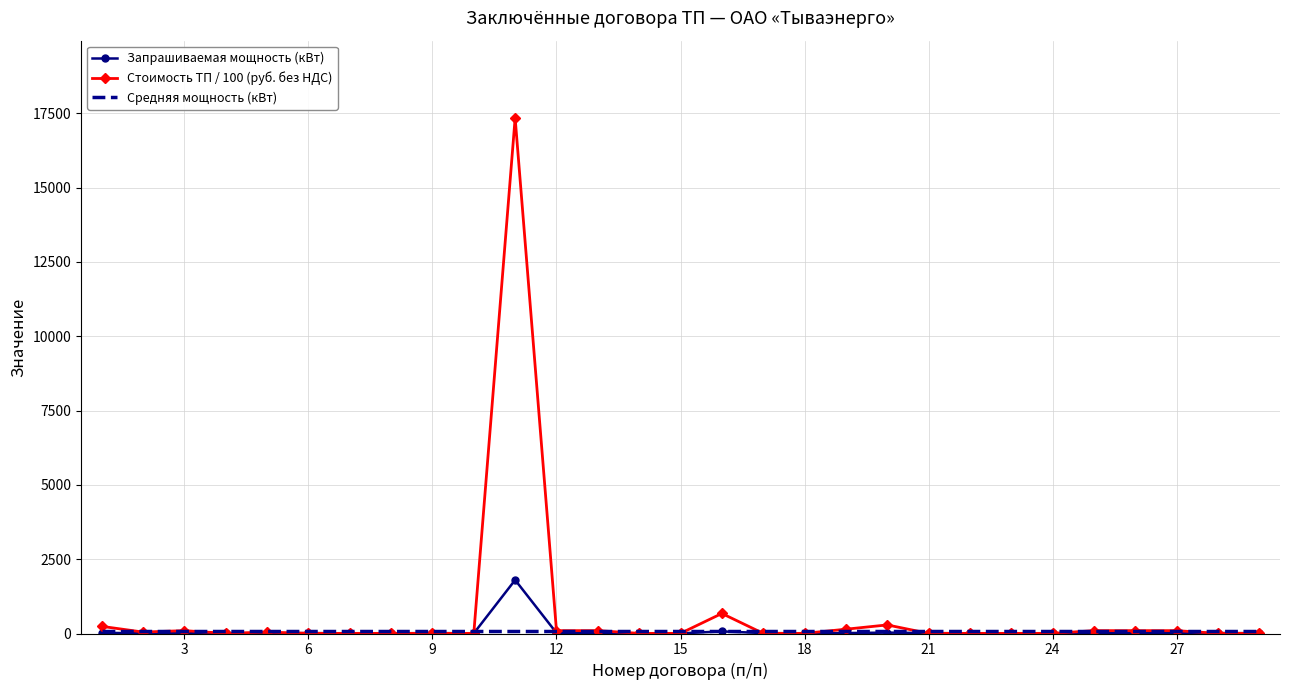

What is the maximum value shown in the chart?

17337.8